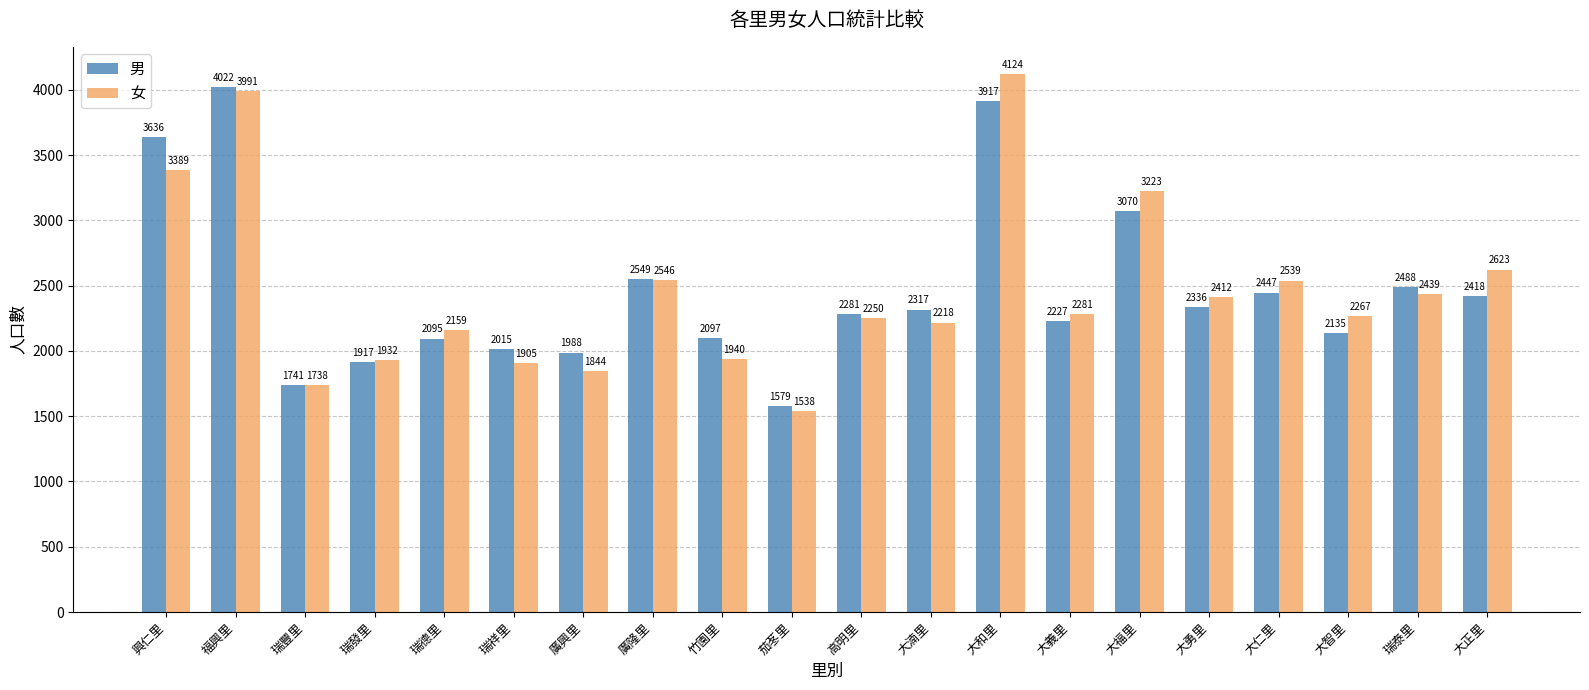

At which label does 男 reach its peak?

福興里